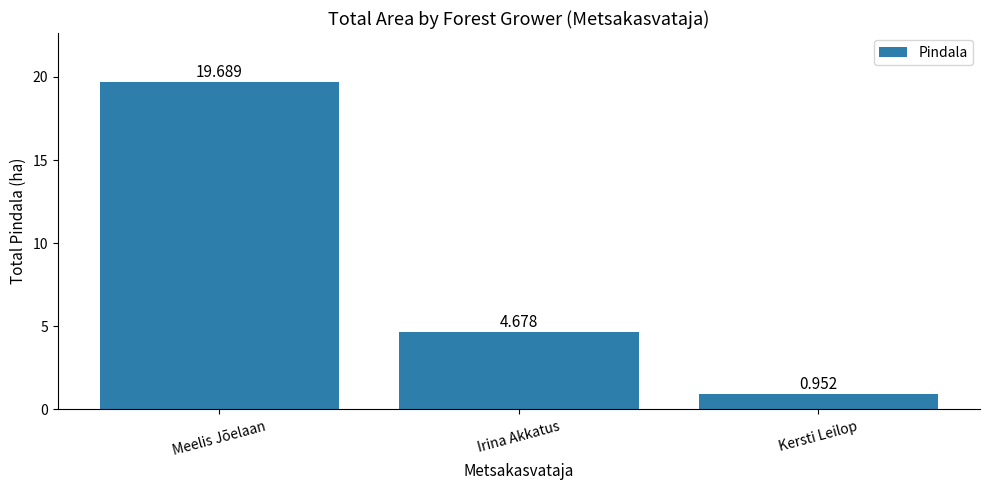

What is the greatest value displayed?

19.7